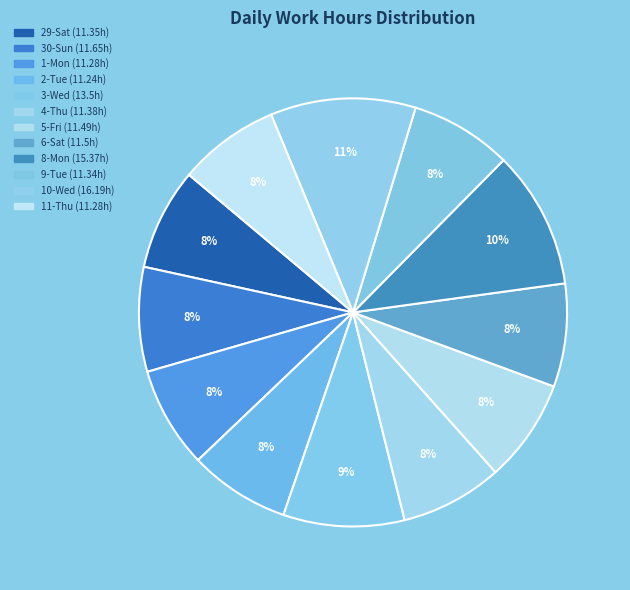

Which slice is the smallest?

2-Tue